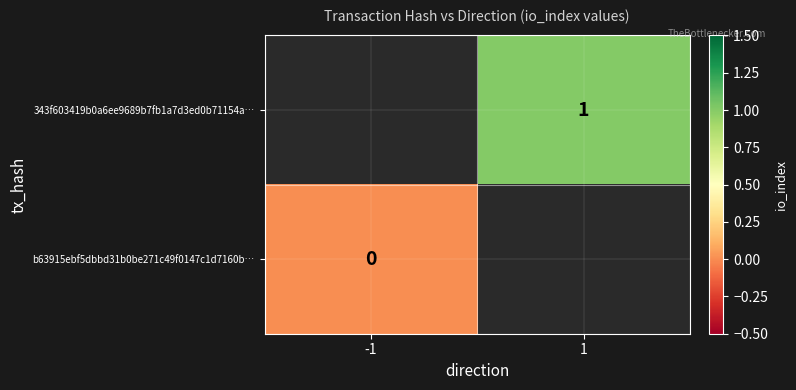

What is the maximum value shown in the chart?

1.0